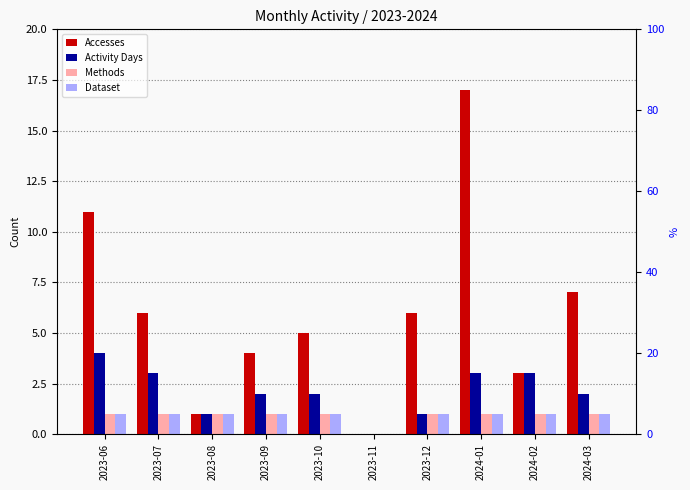

How many categories are shown in the chart?

10